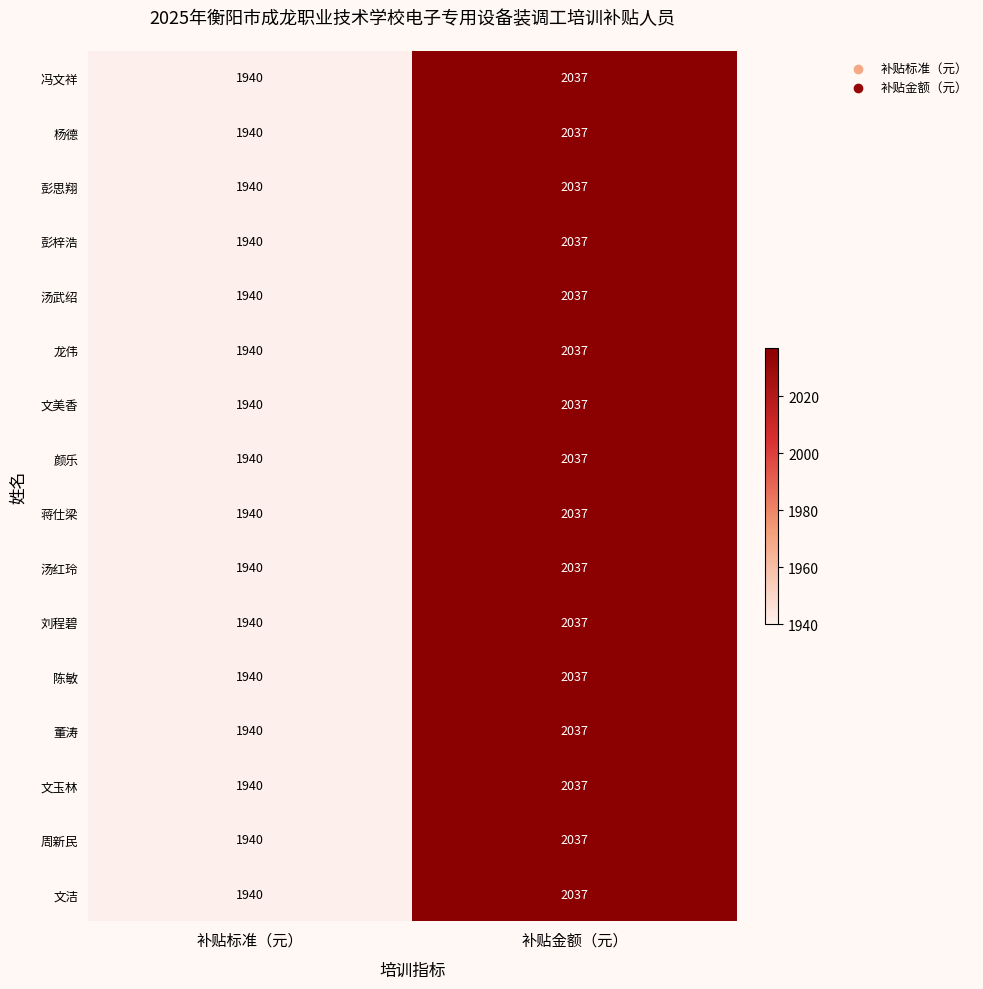

What is the difference between the maximum and minimum values in the 陈敏 series?

97